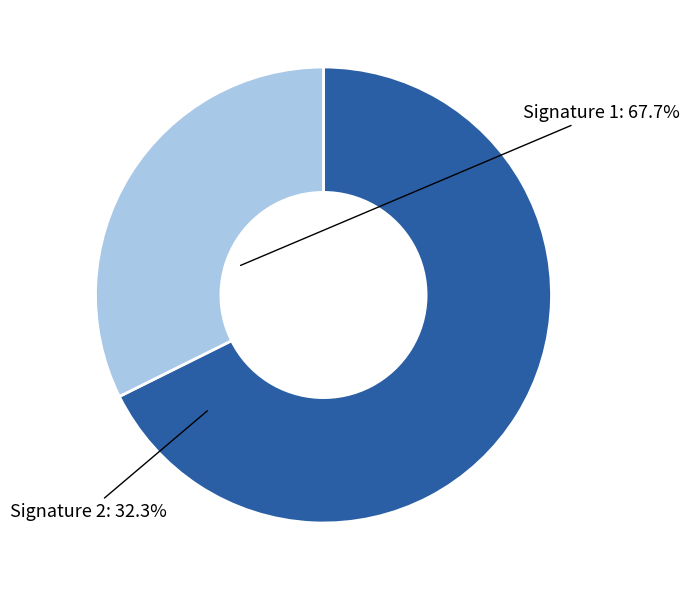

Combined, do Signature 2 and Signature 1 account for over 50%?

Yes